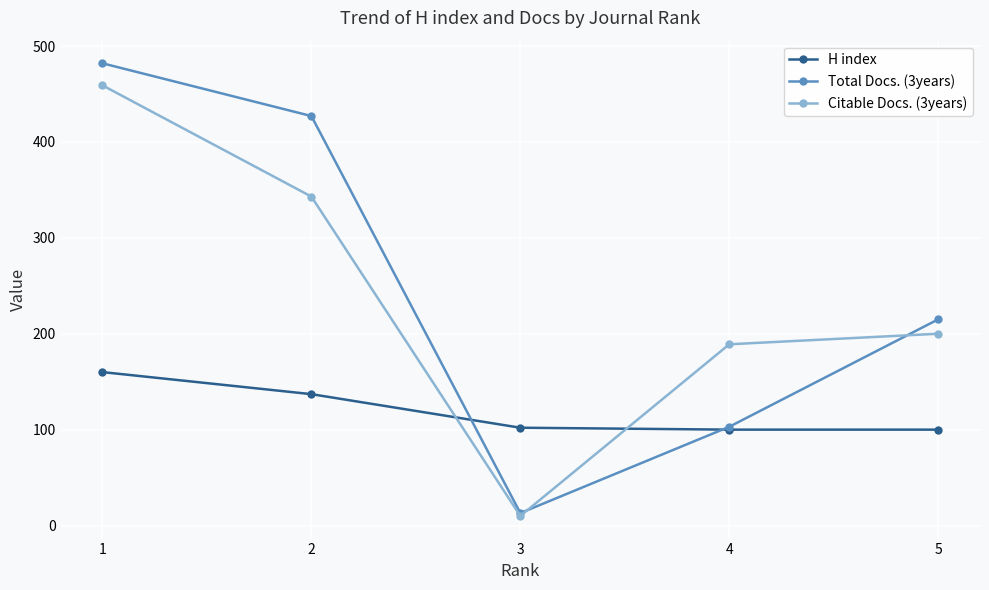

At how many categories does at least one series exceed 28?

5